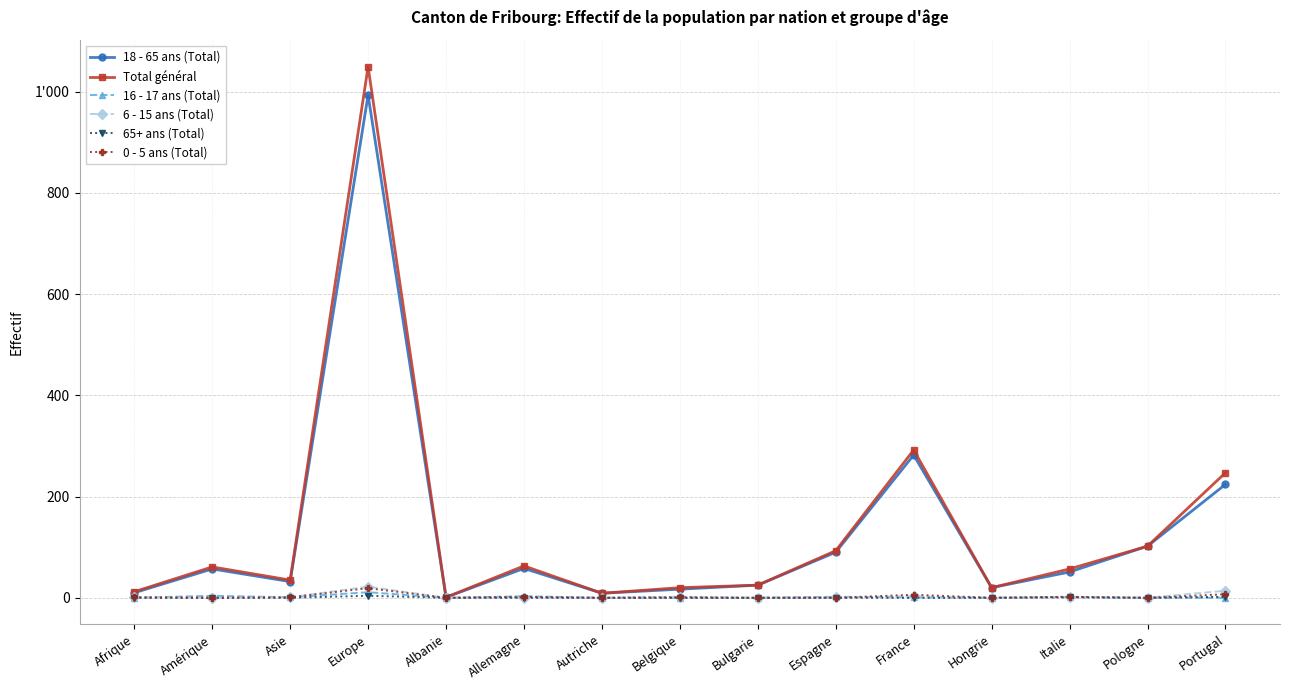

Which series has the largest range (max minus min)?

Total général